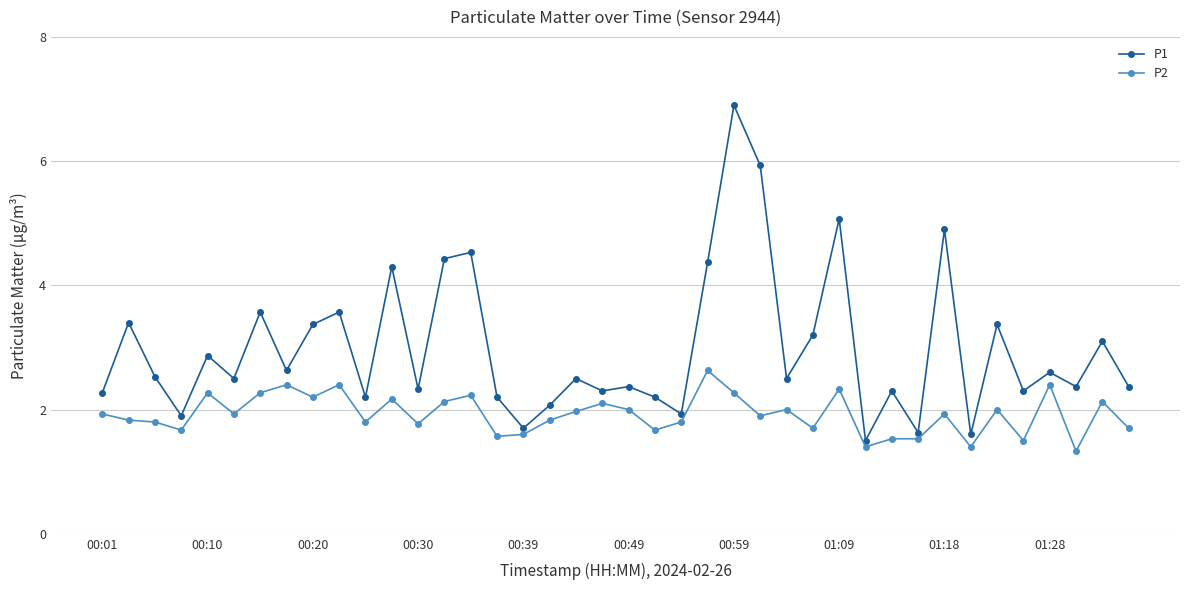

What is the lowest value of the P2 series?

1.3